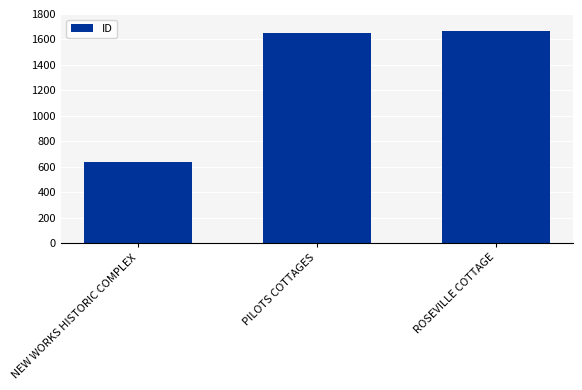

Reading left to right, transcribe all the data shown in this chart.

641	1650	1670